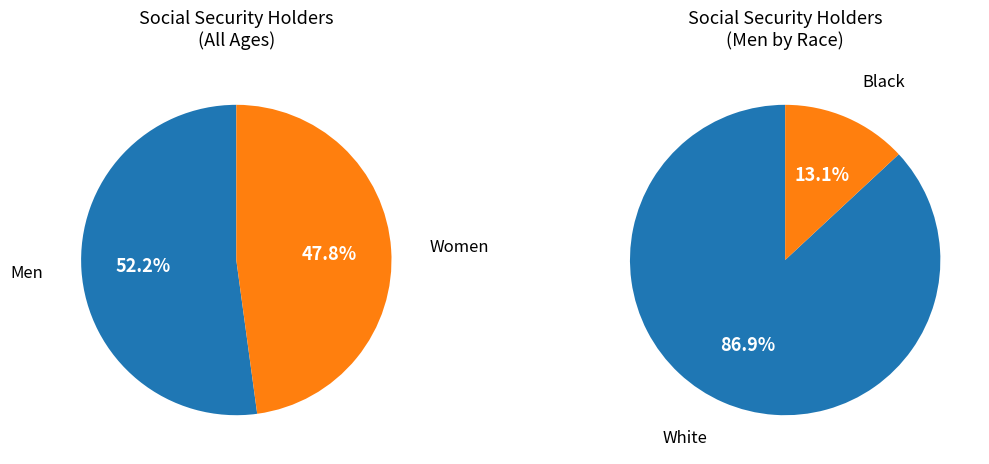

The Women slice represents 54% of the pie. True or false?

False